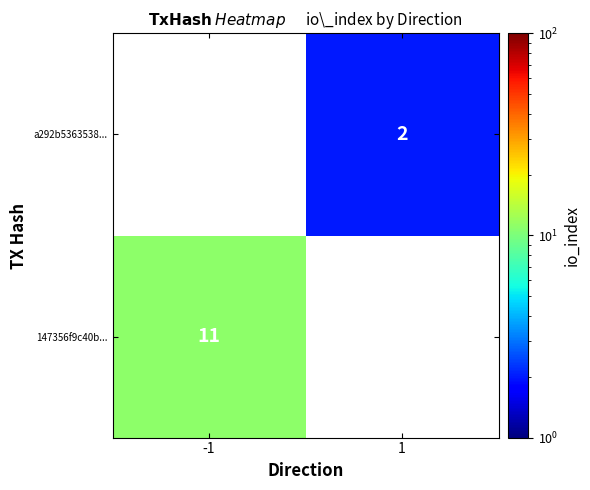

True or false: a292b5363538... has a value of 3 at 1.

False